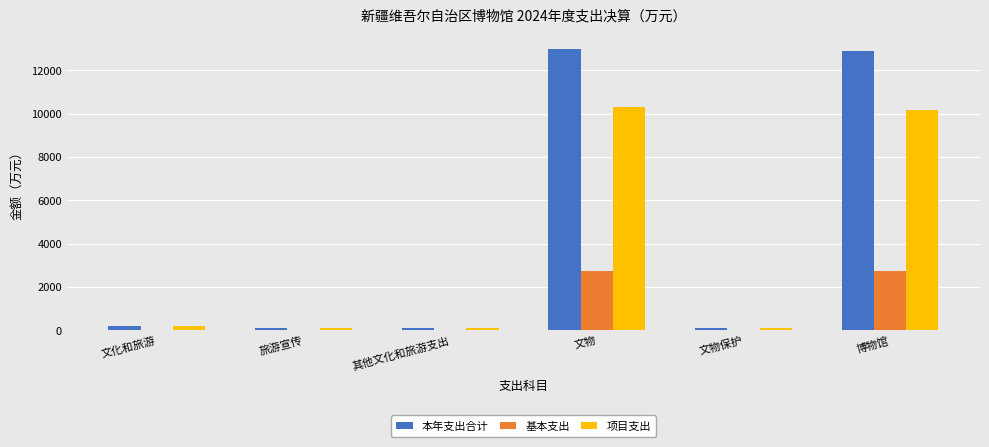

What is the total value across all series at 博物馆?

25770.6